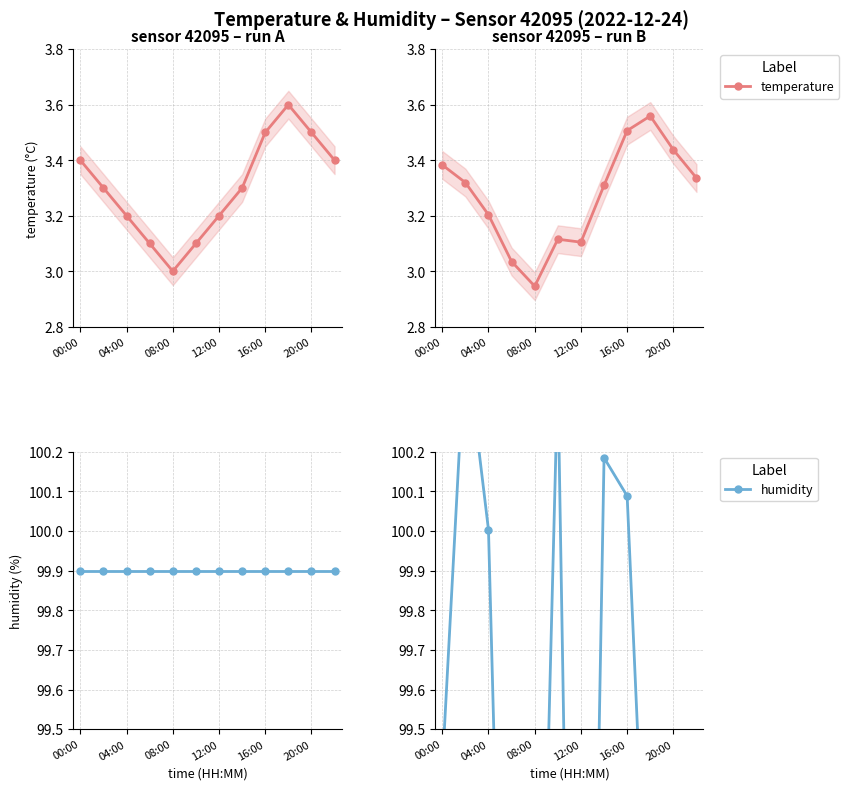

Where is the first local minimum for humidity?

12:00